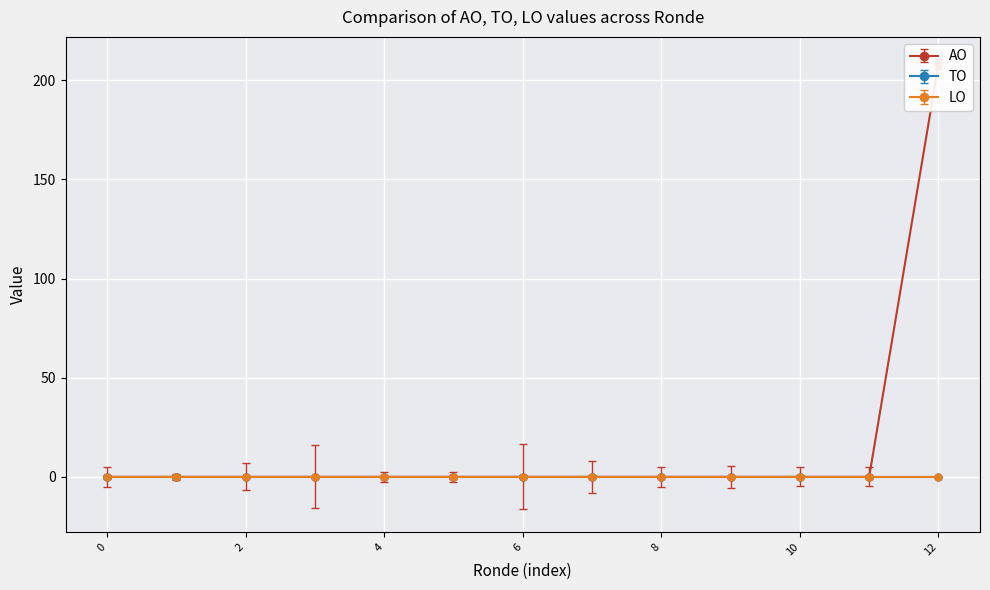

True or false: AO and LO intersect in this chart.

False